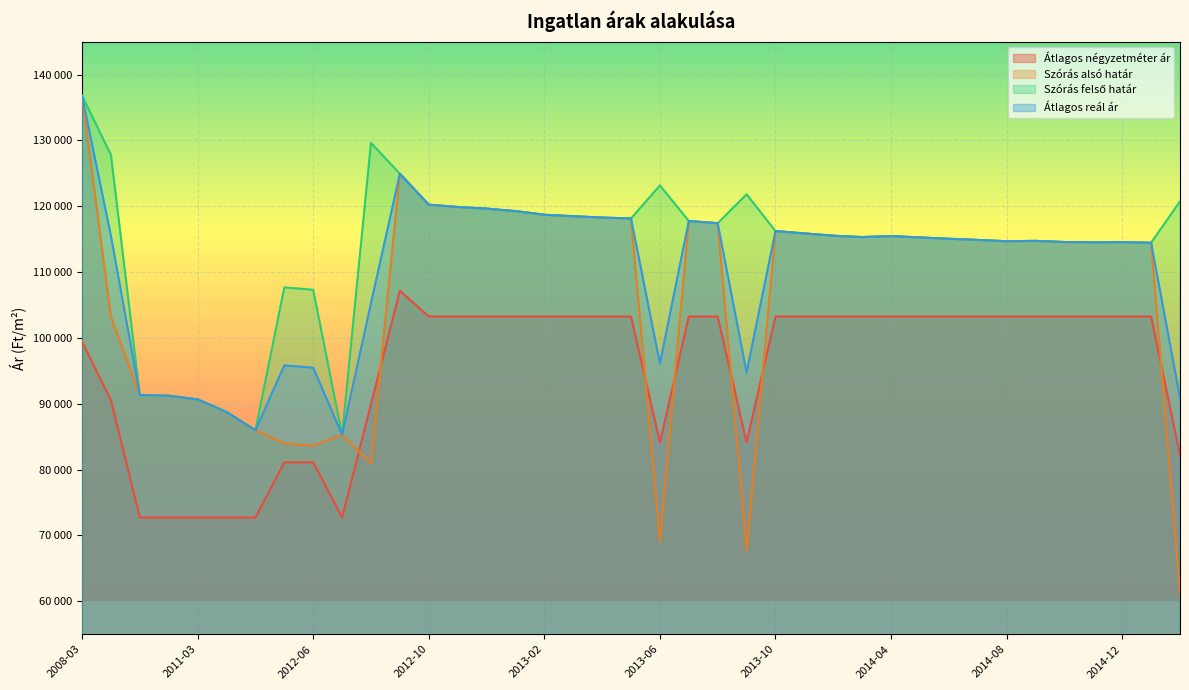

True or false: Szórás alsó határ and Átlagos reál ár cross at least once.

False